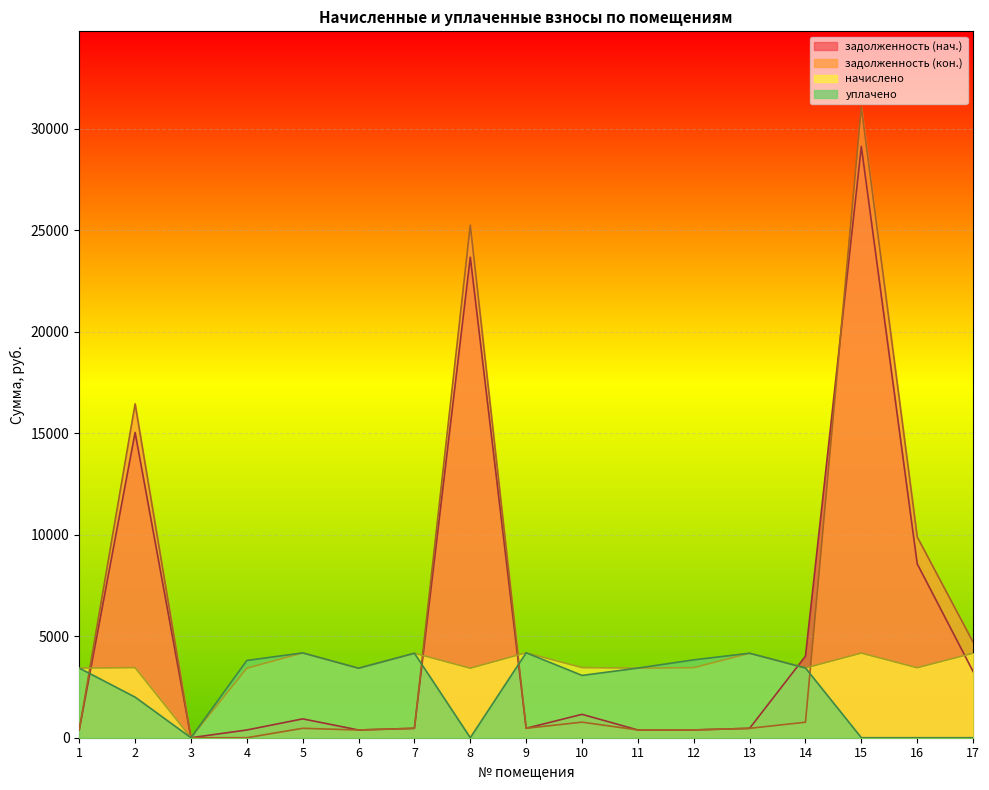

At 17, list the series in order from smallest to largest.

уплачено, задолженность (нач.), начислено, задолженность (кон.)